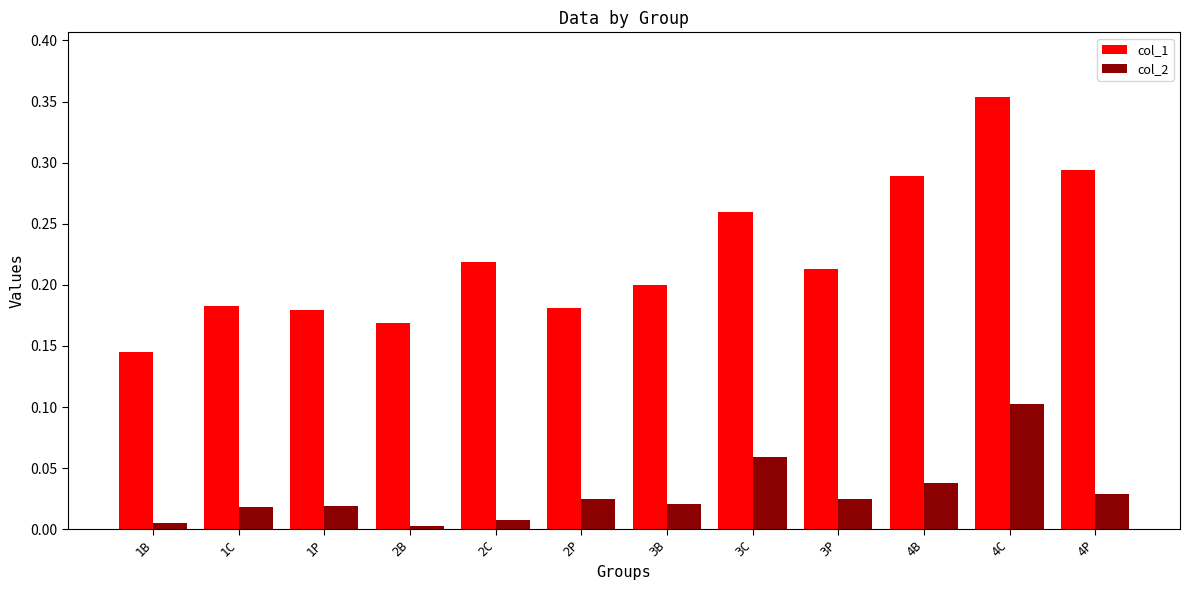

Is the value of col_1 at 3P greater than the value of col_2 at 3P?

Yes